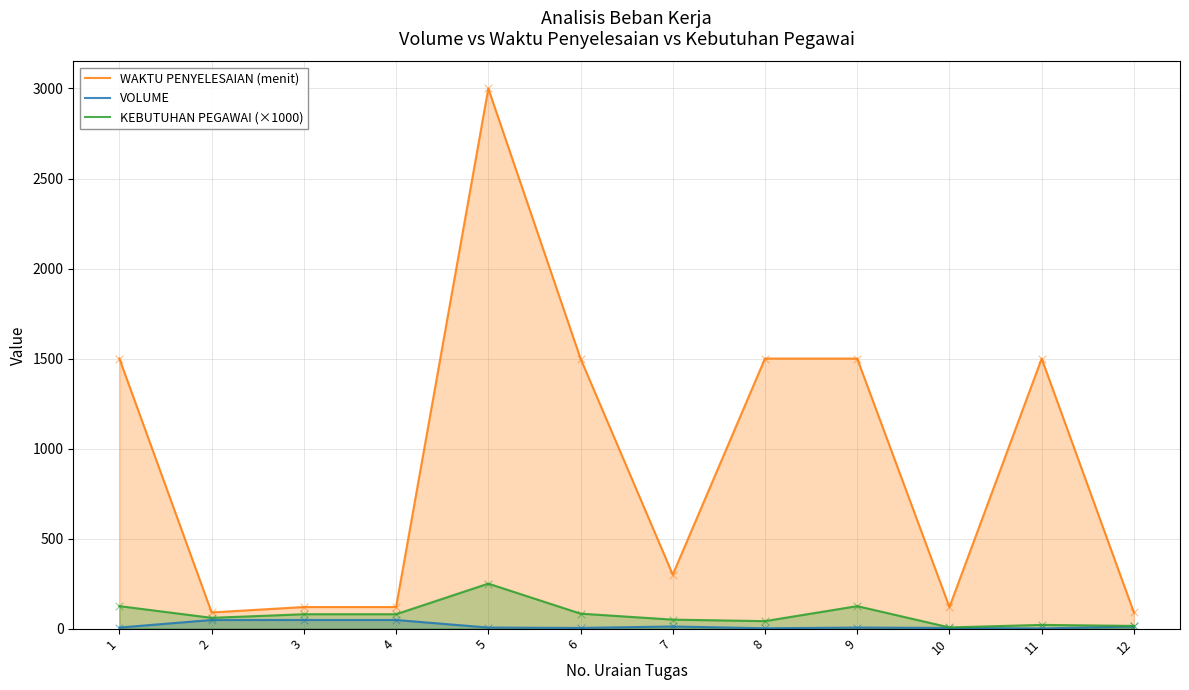

Which series has the largest total across all categories?

WAKTU PENYELESAIAN (menit)